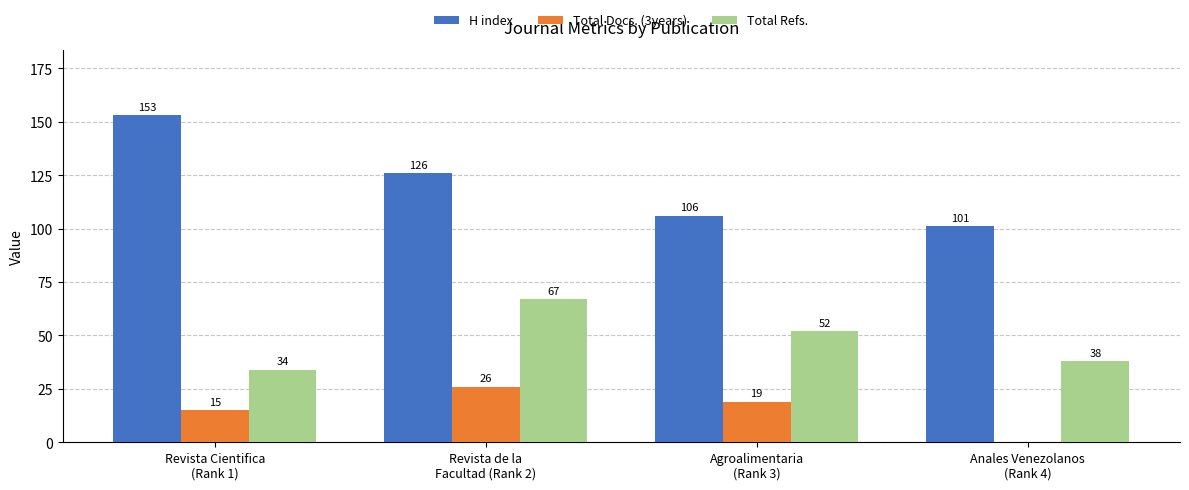

Which series has the largest total across all categories?

H index